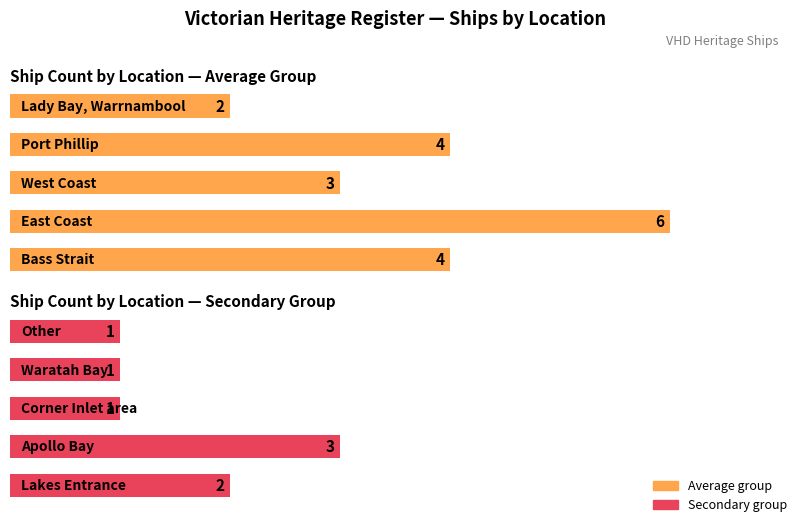

True or false: Count (Max) has a value of 1 at 3.

True